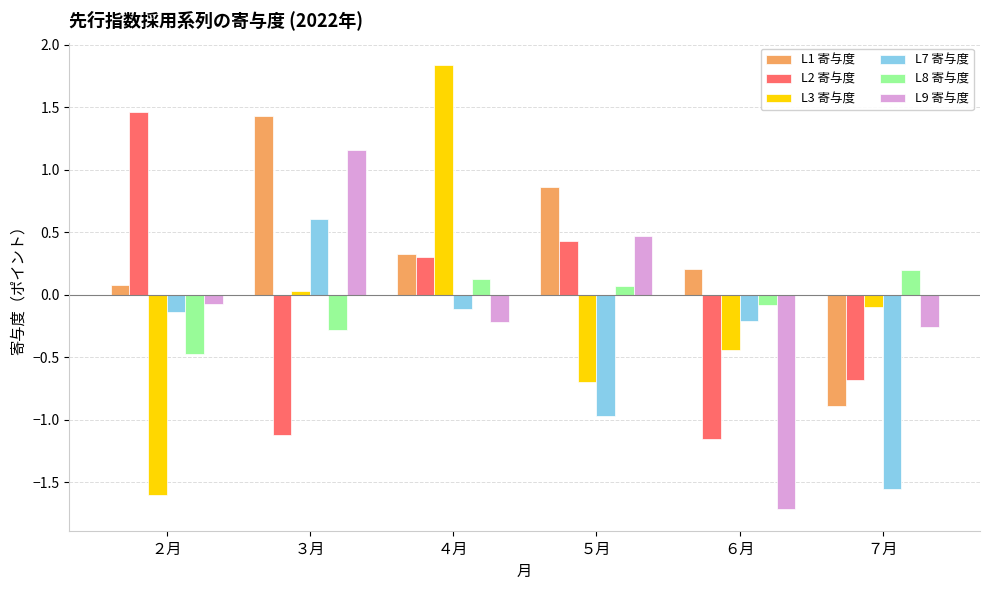

The L7 寄与度 series shows -1.0 at ５月. True or false?

True